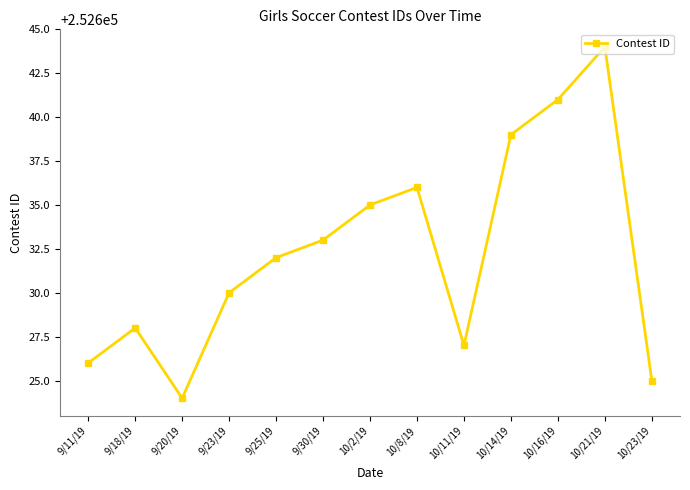

True or false: the data shows 347542 at 10/21/19.

False